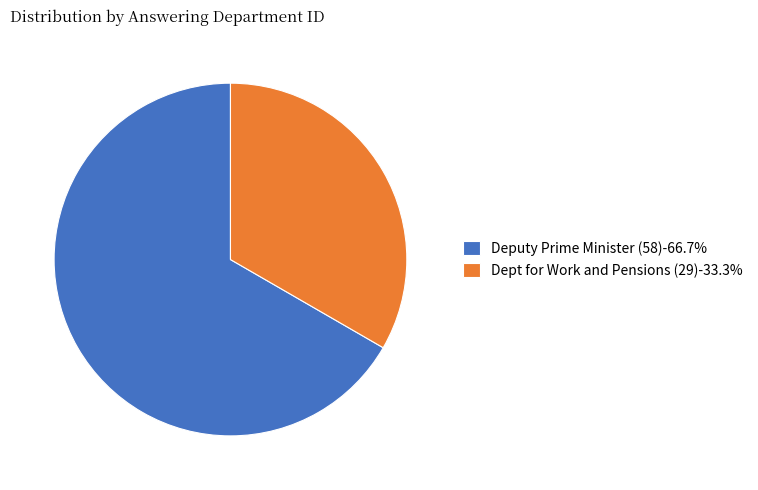

Which slice is the largest?

Deputy Prime Minister (58)